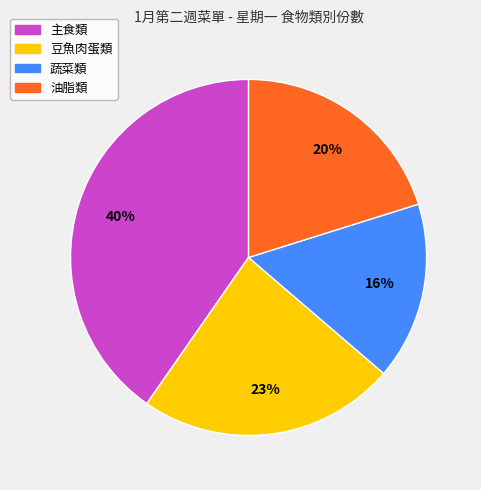

Is there any slice that represents more than half of the pie?

No